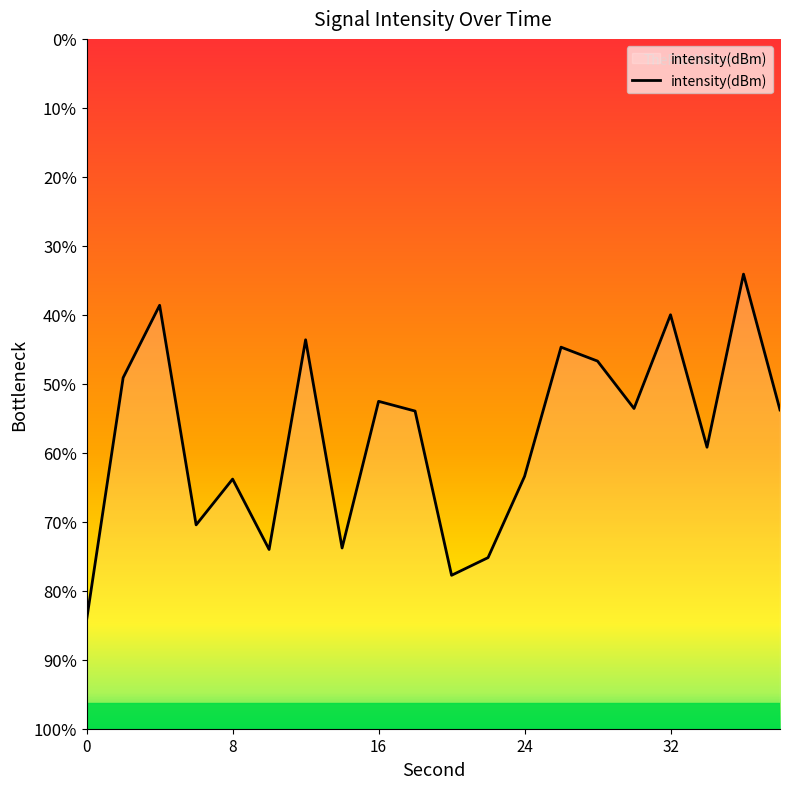

Reading left to right, transcribe all the data shown in this chart.

-143.7	-129.6	-125.4	-138.2	-135.5	-139.6	-127.4	-139.5	-131.0	-131.6	-141.1	-140.1	-135.4	-127.9	-128.7	-131.4	-126.0	-133.7	-123.6	-131.5